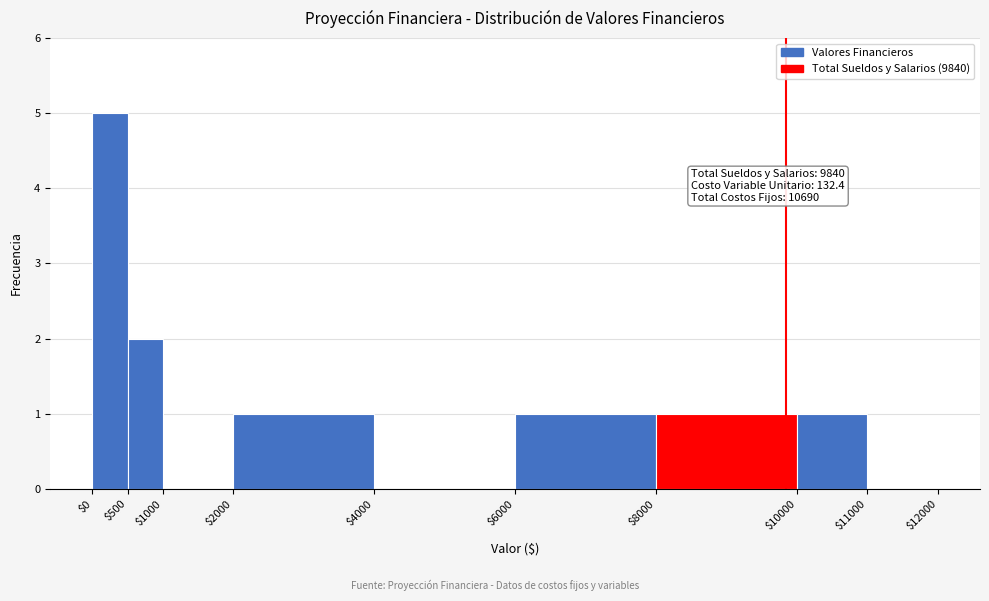

Which range on the x-axis has the tallest bar?

$0 to $500